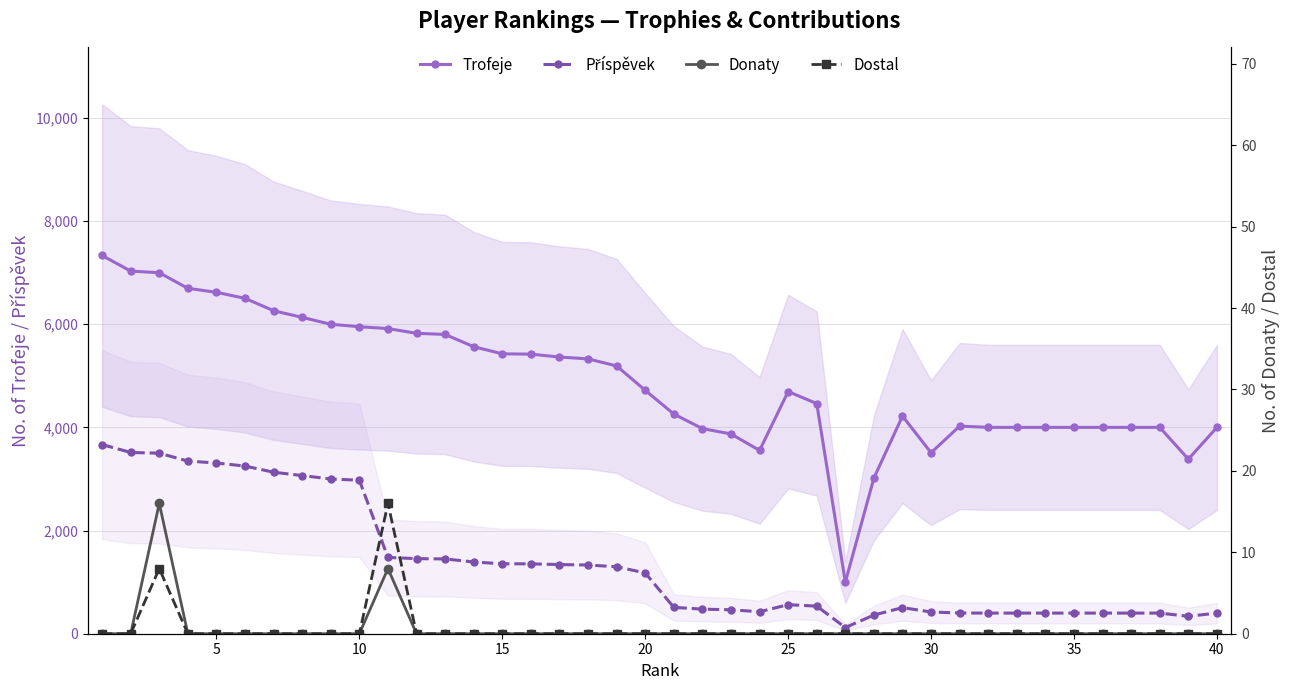

What is the highest value of the Příspěvek series?

3667